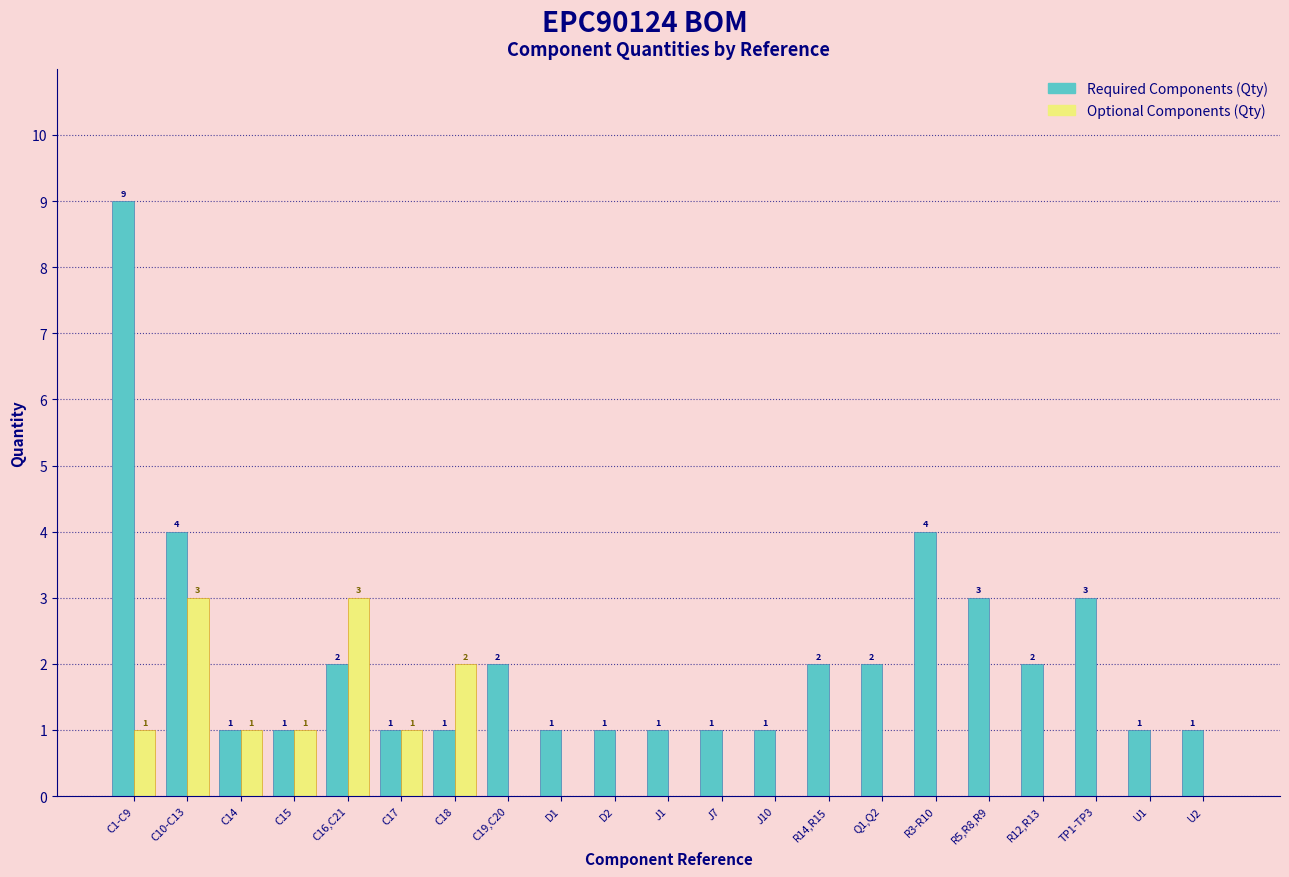

Reading left to right, transcribe all the data shown in this chart.

Required Components (Qty): C1-C9=9	C10-C13=4	C14=1	C15=1	C16,C21=2	C17=1	C18=1	C19,C20=2	D1=1	D2=1	J1=1	J7=1	J10=1	R14,R15=2	Q1,Q2=2	R3-R10=4	R5,R8,R9=3	R12,R13=2	TP1-TP3=3	U1=1	U2=1
Optional Components (Qty): C1-C9=1	C10-C13=3	C14=1	C15=1	C16,C21=3	C17=1	C18=2	C19,C20=0	D1=0	D2=0	J1=0	J7=0	J10=0	R14,R15=0	Q1,Q2=0	R3-R10=0	R5,R8,R9=0	R12,R13=0	TP1-TP3=0	U1=0	U2=0